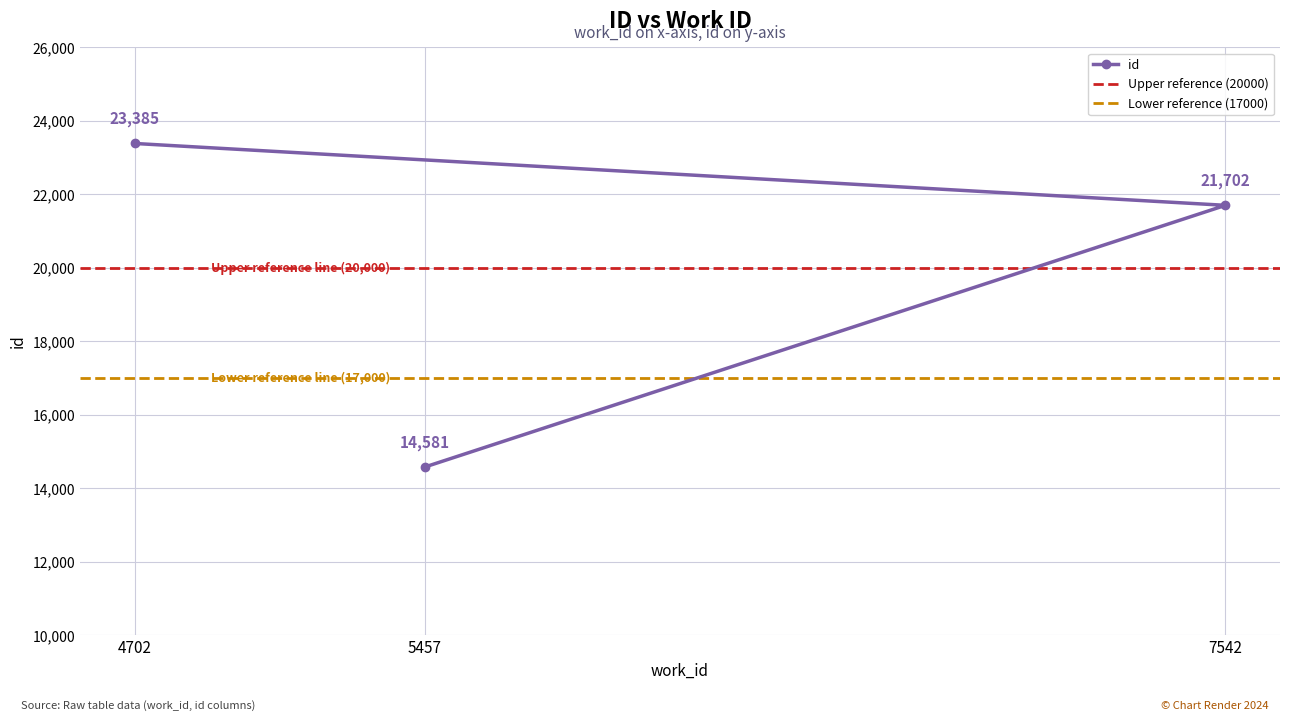

What is the change in value from 5457 to 7542?

+7121